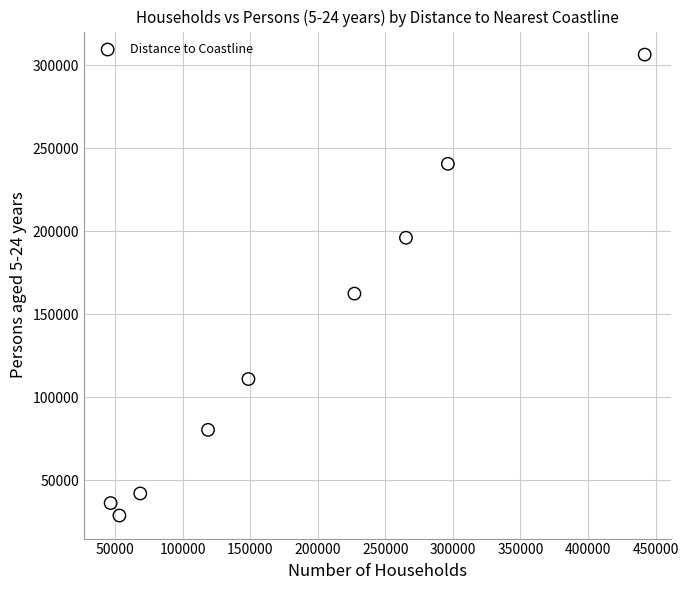

What is the range of X values (max minus min)?

395280